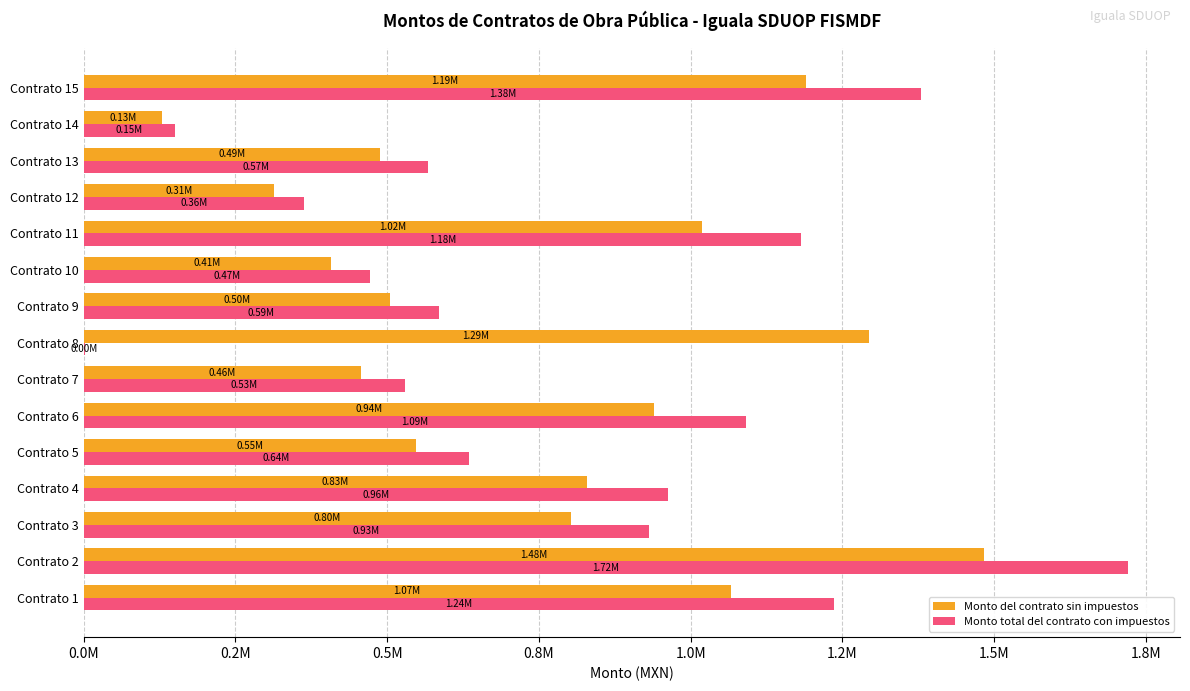

What are all the series names shown in the legend?

Monto del contrato sin impuestos, Monto total del contrato con impuestos